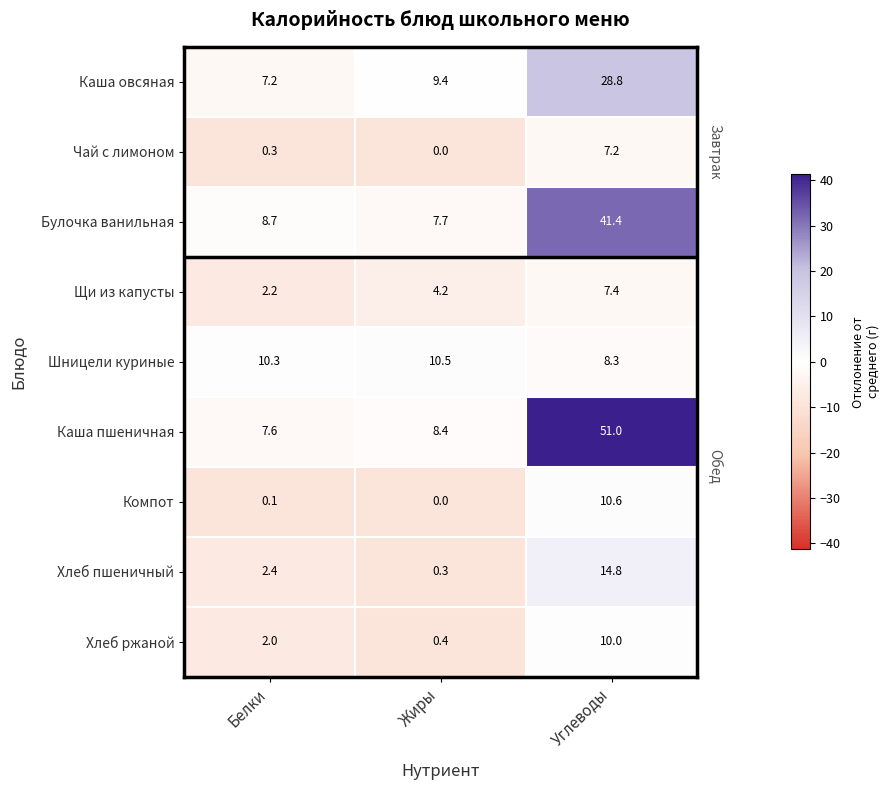

Is it true that Булочка ванильная equals 41.4 at Углеводы?

True